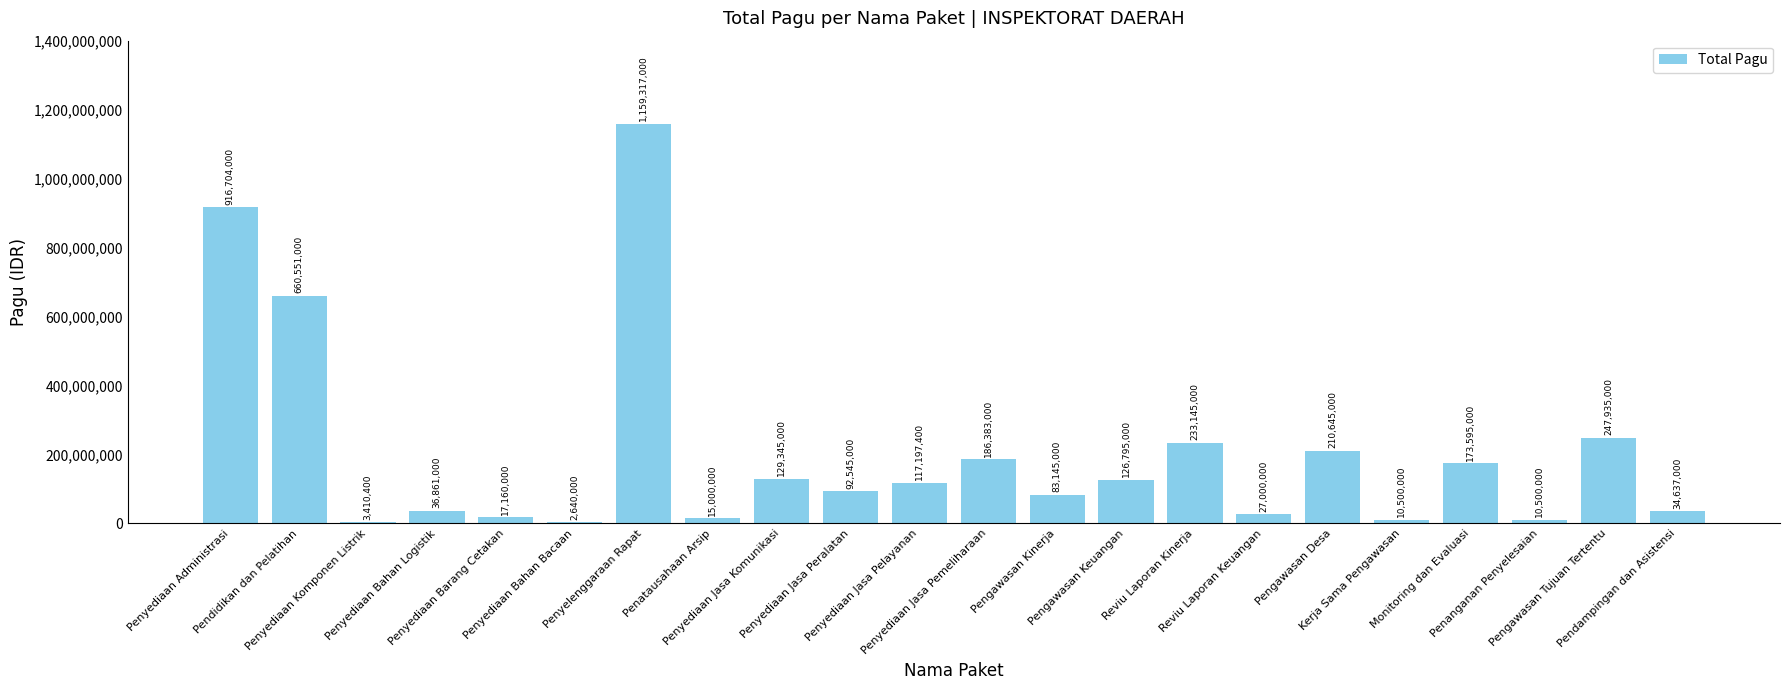

What is the greatest value displayed?

1159317000